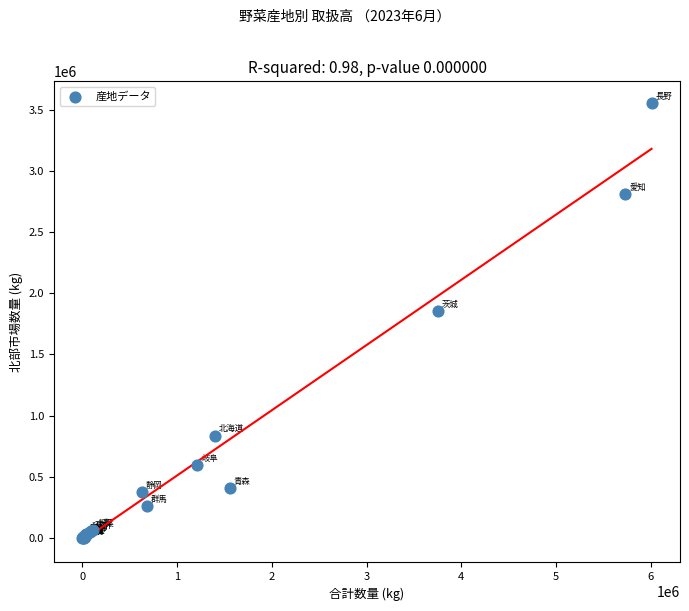

What Y value in the scatter plot is closest to 1776533?

1853183